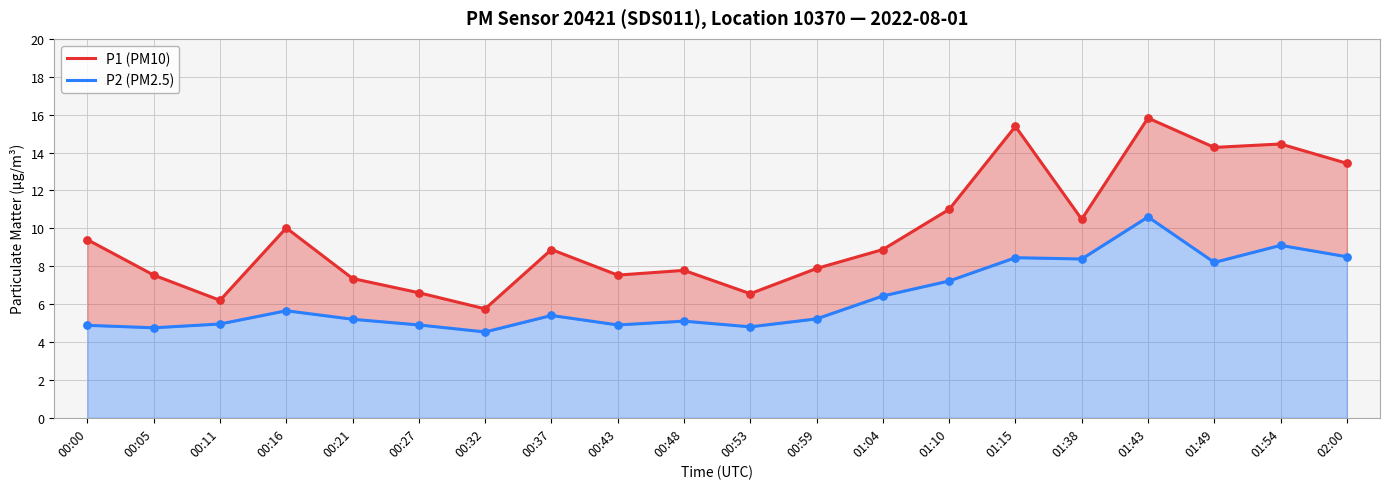

What are all the series names shown in the legend?

P1 (PM10), P2 (PM2.5)